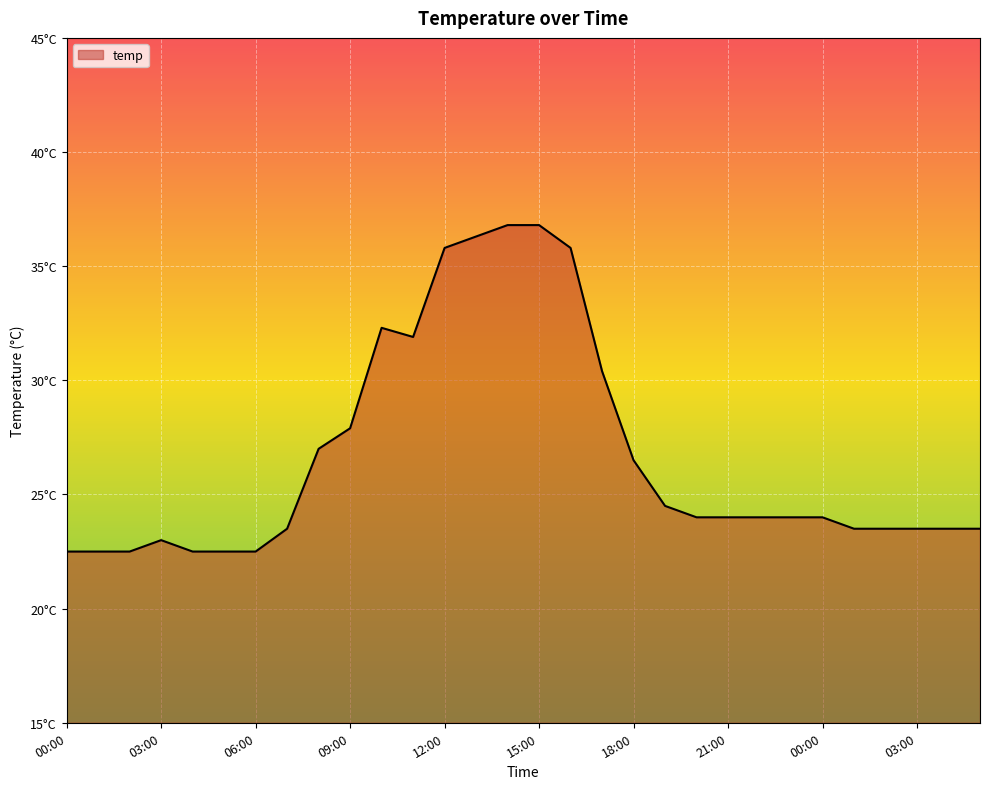

What is the label of the 20th point from the left?

19:00